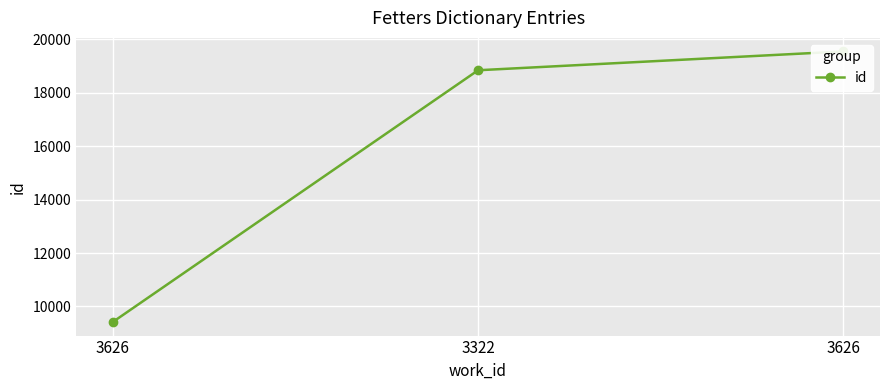

Is it true that the value at 3626 is 6178?

False